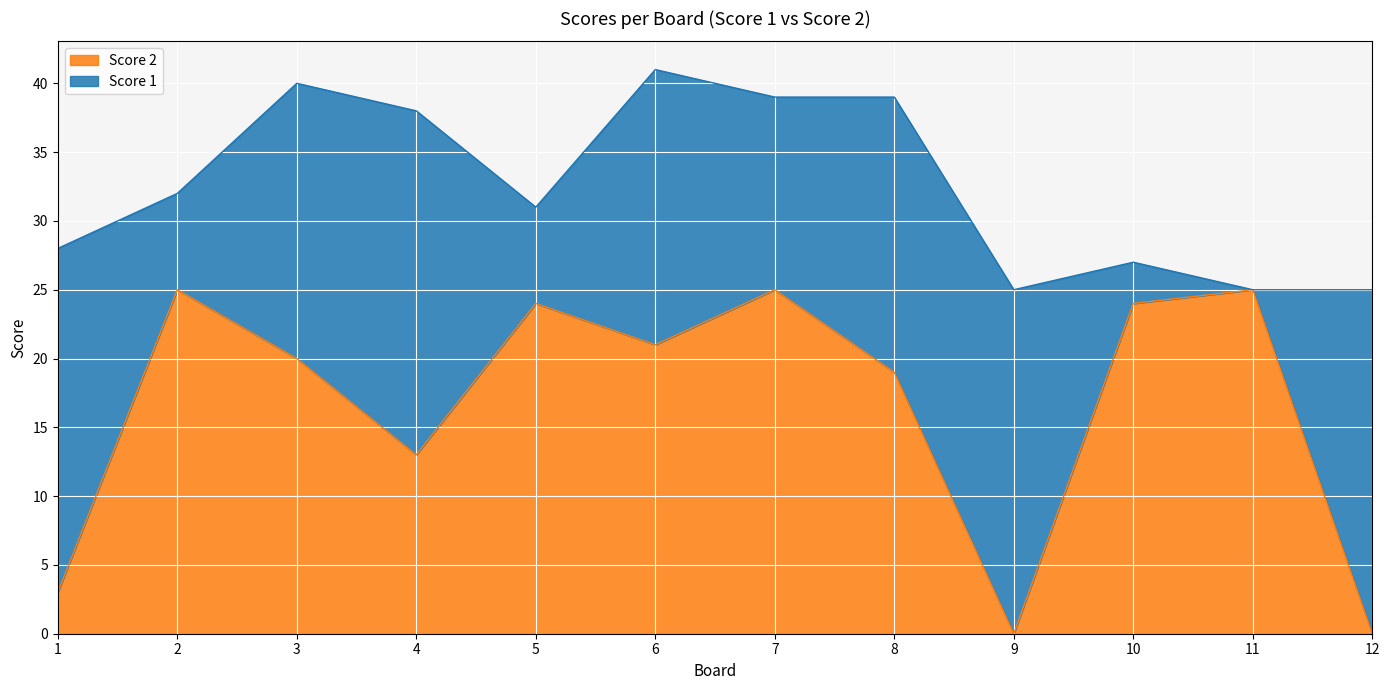

Which category has the lowest value across all series?

9